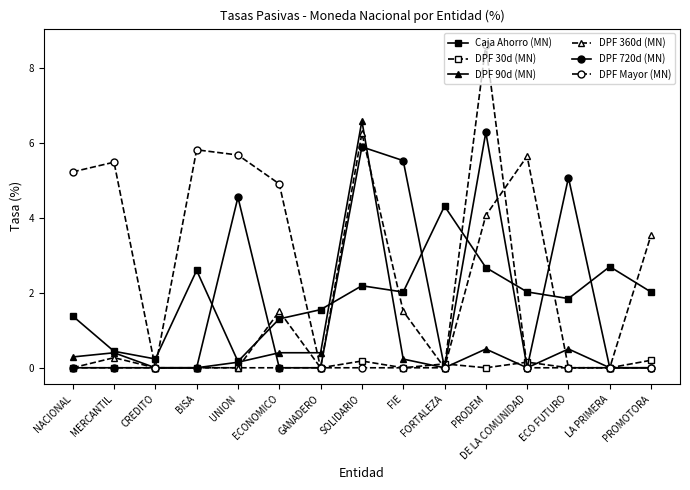

How many lines are shown in the chart?

6